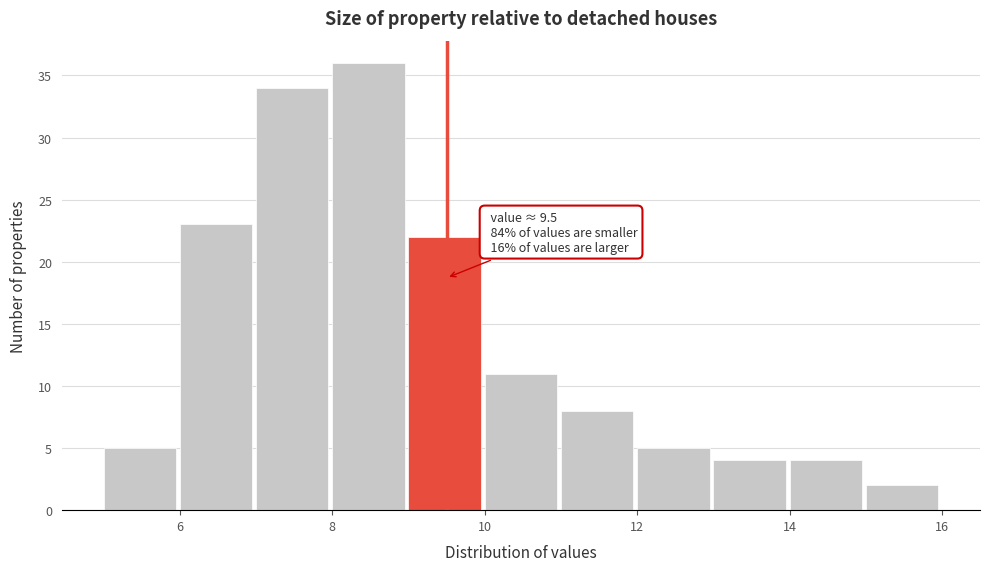

Which range on the x-axis has the tallest bar?

8 to 9